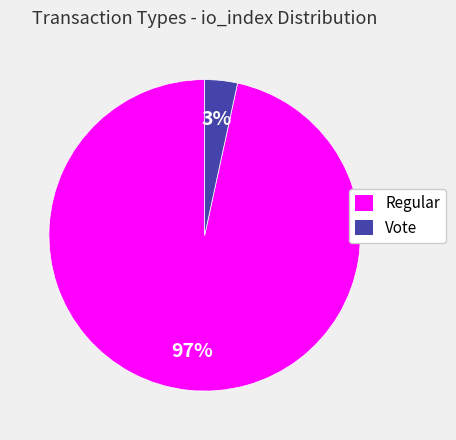

To the nearest percent, what percentage of the pie is Regular?

97%